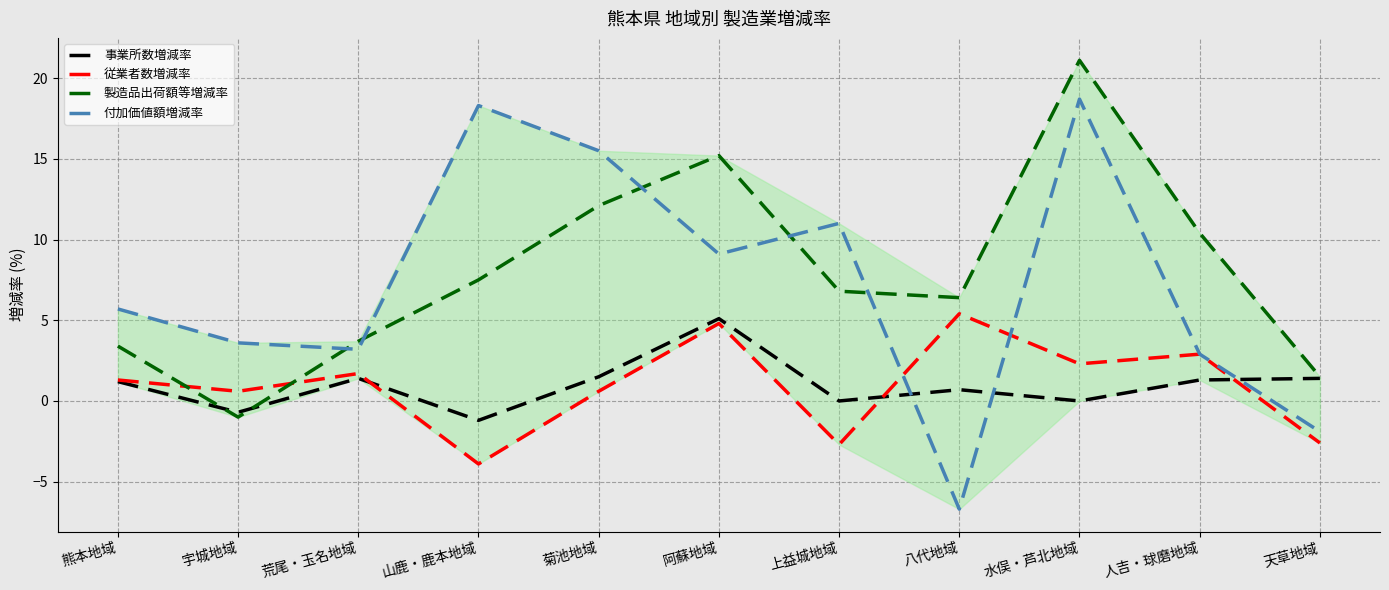

How many interior local peaks does the 製造品出荷額等増減率 series have?

2